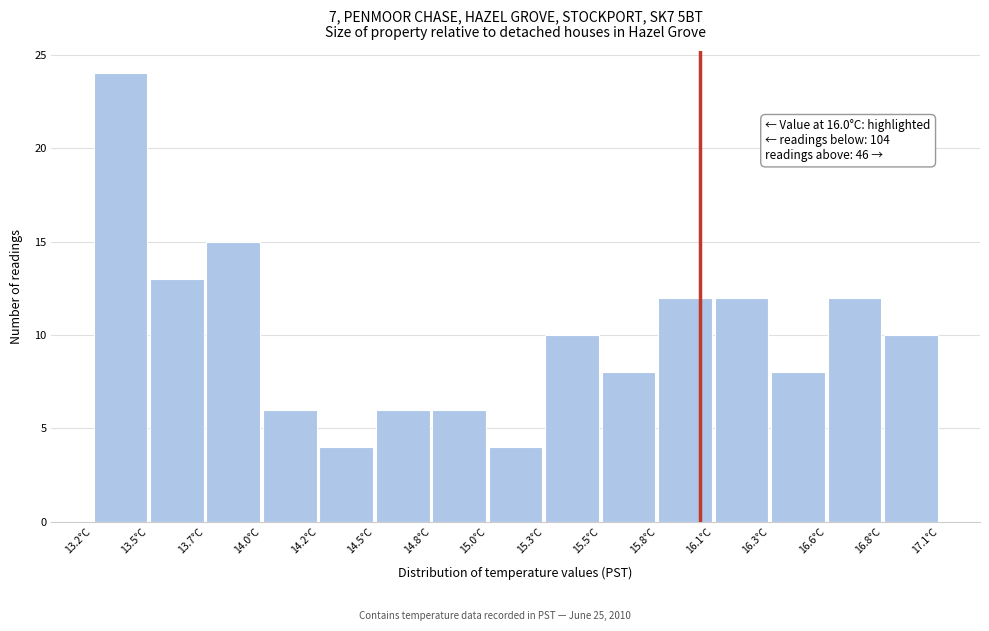

Over which range of the x-axis is the bar tallest?

13.20 to 13.46